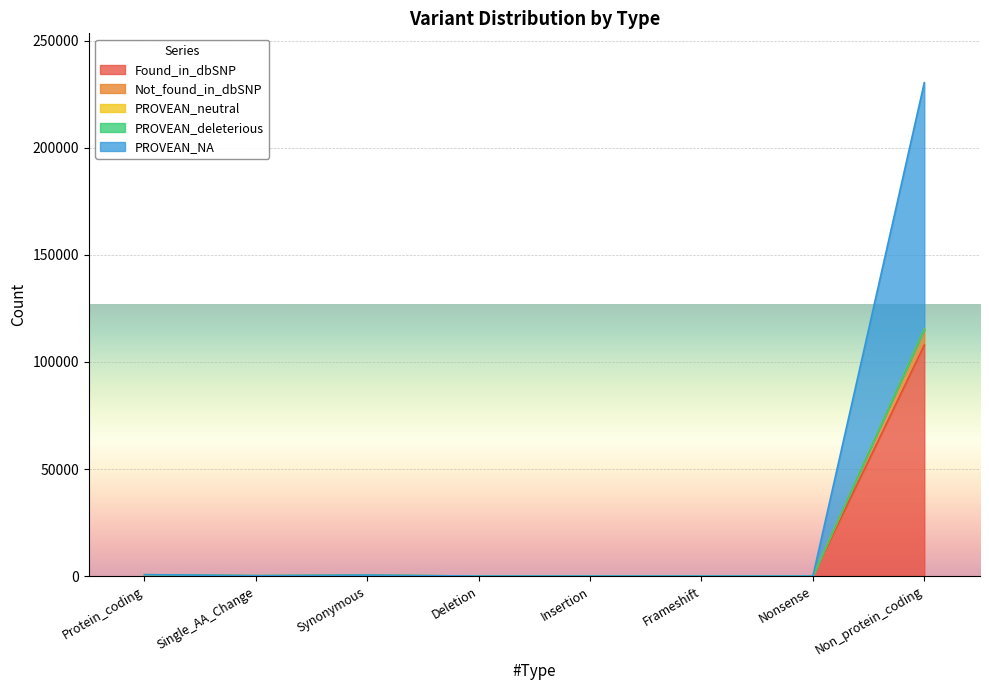

True or false: Found_in_dbSNP and PROVEAN_NA cross at least once.

False